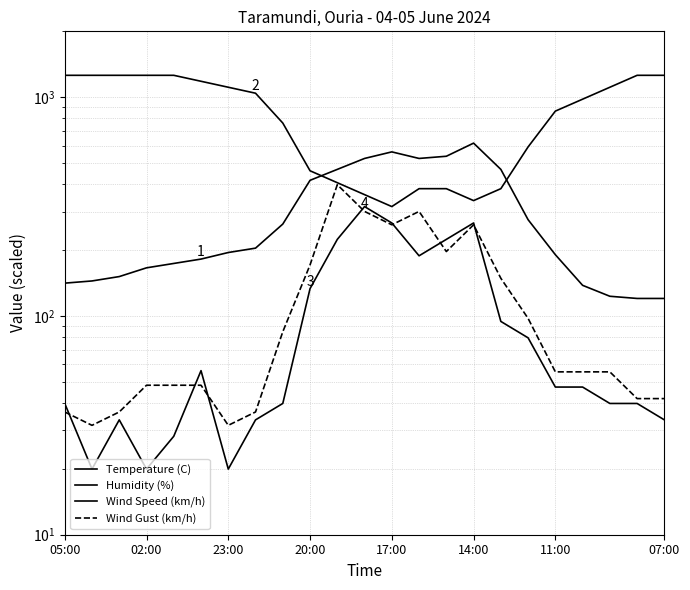

At 17:00, list the series in order from smallest to largest.

Wind Gust (km/h), Wind Speed (km/h), Humidity (%), Temperature (C)